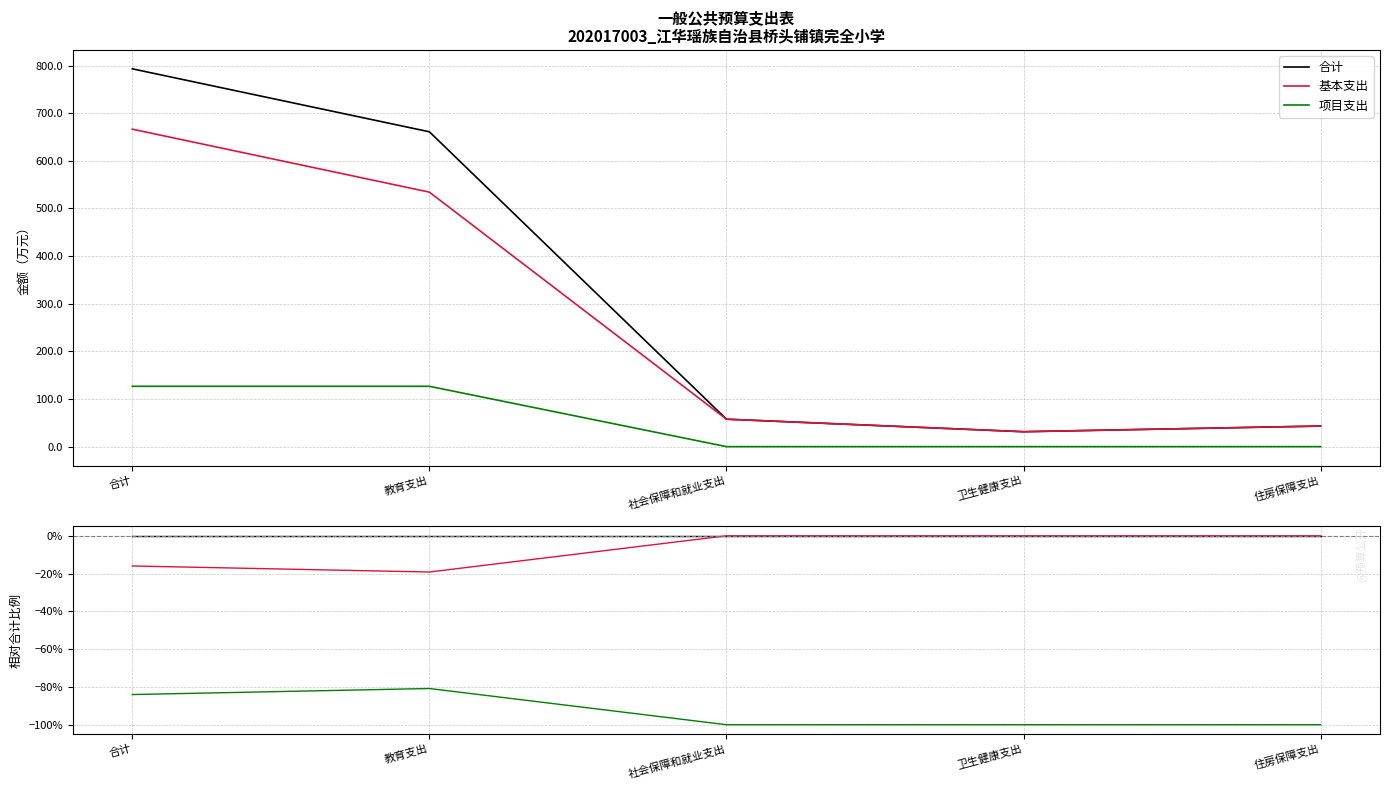

Between 社会保障和就业支出 and 卫生健康支出, which is larger?

社会保障和就业支出